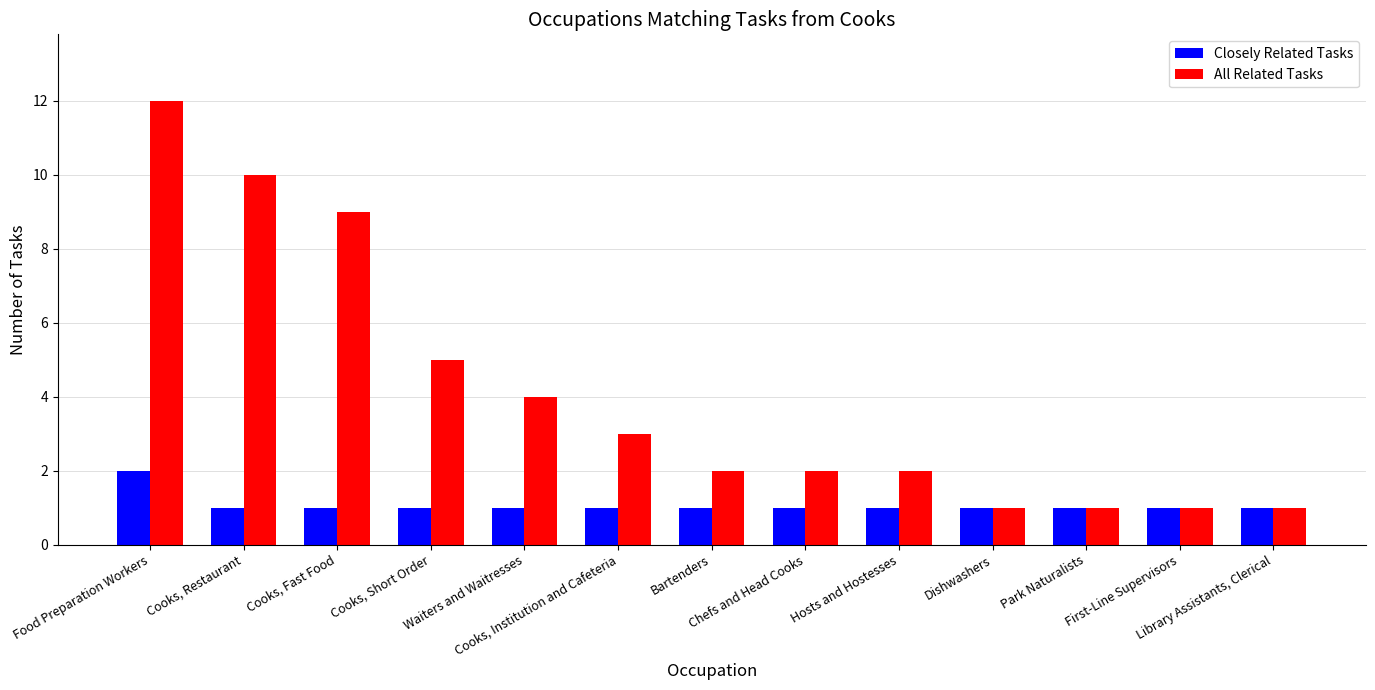

How many bars are there in total?

26